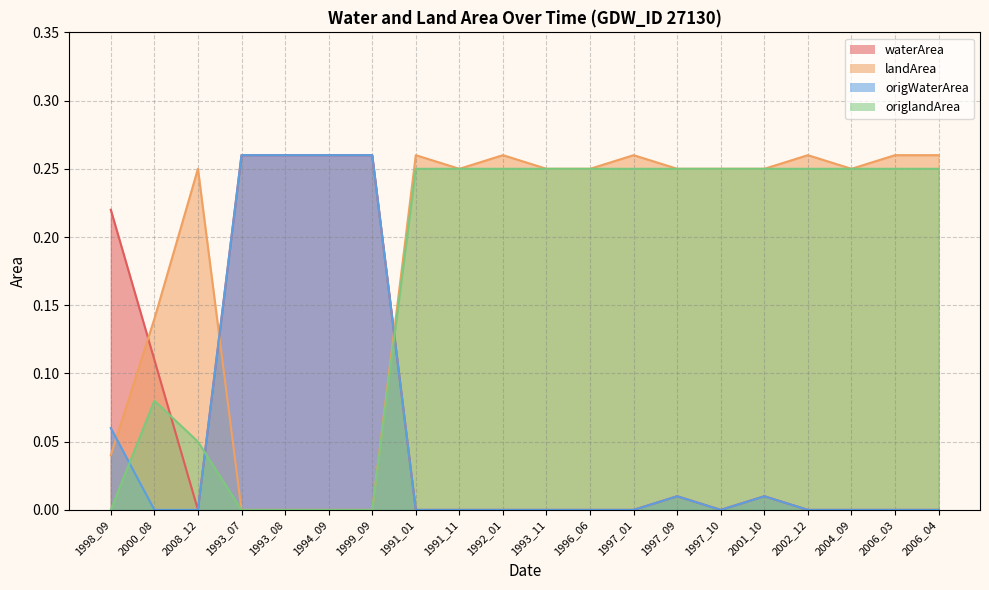

What is the difference between the second highest and second lowest values in the origWaterArea series?

0.3